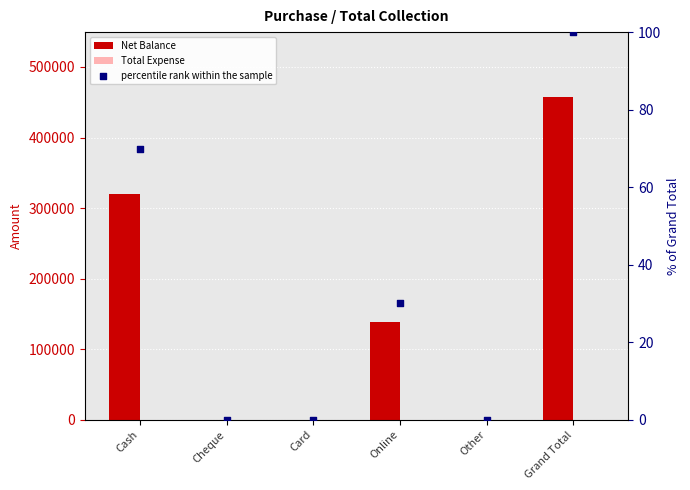

Is the value of Total Expense at Grand Total greater than the value of percentile rank within the sample at Card?

No